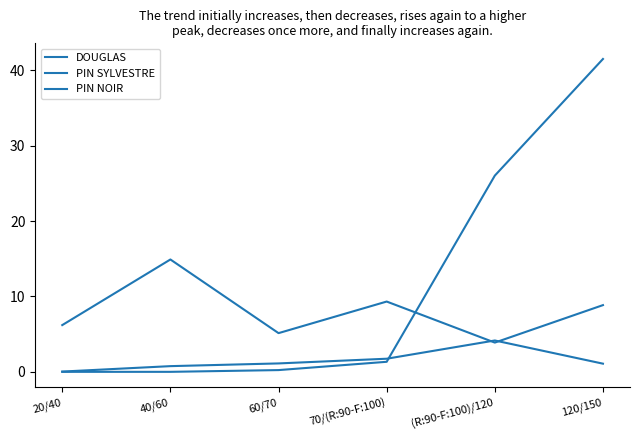

The value of PIN SYLVESTRE at 70/(R:90-F:100) is 1.7. True or false?

True